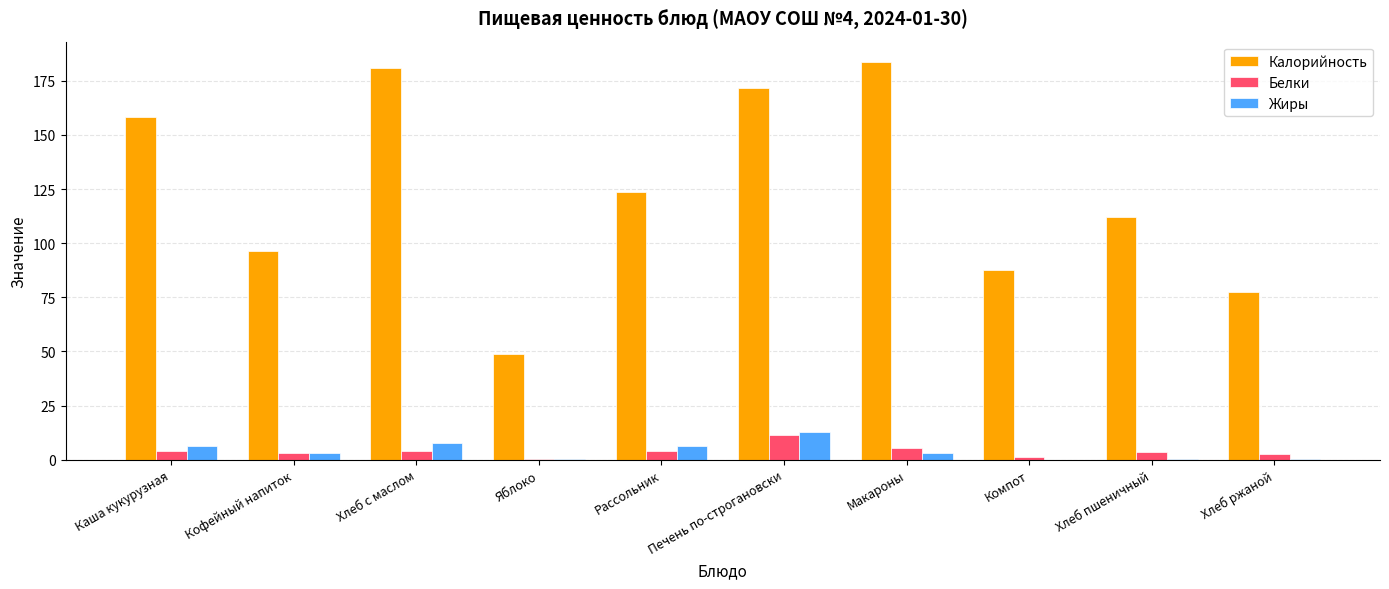

Which category has the highest value in the Жиры series?

Печень по-строгановски